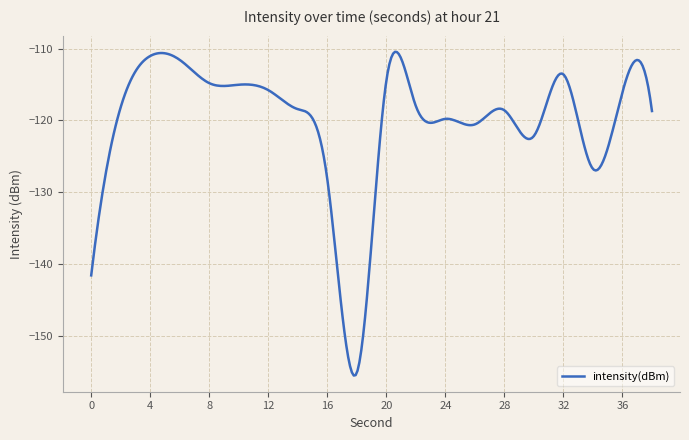

What is the difference between the maximum and minimum values?

45.1